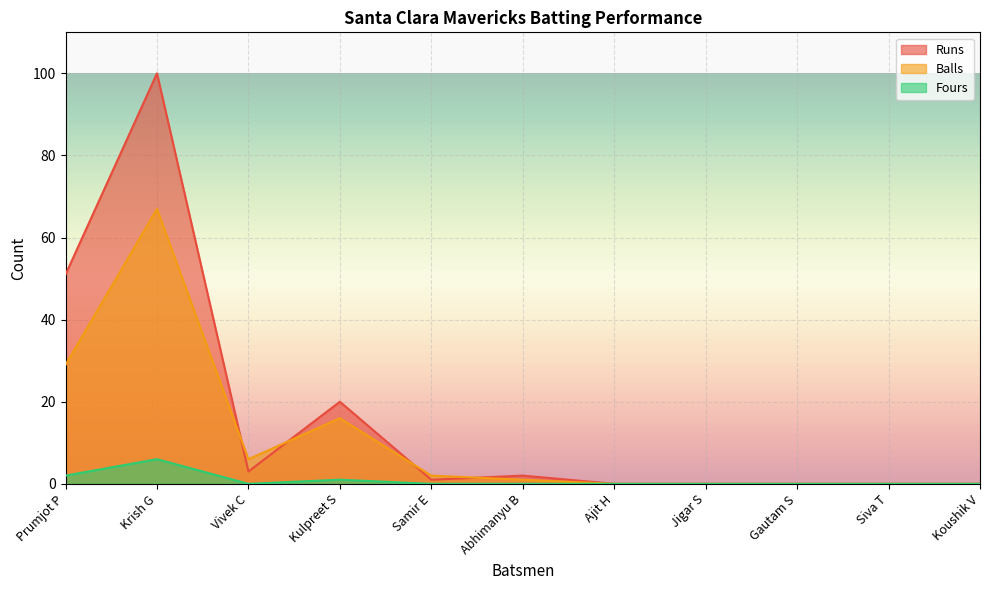

At which category is the sum across all series the highest?

Krish G